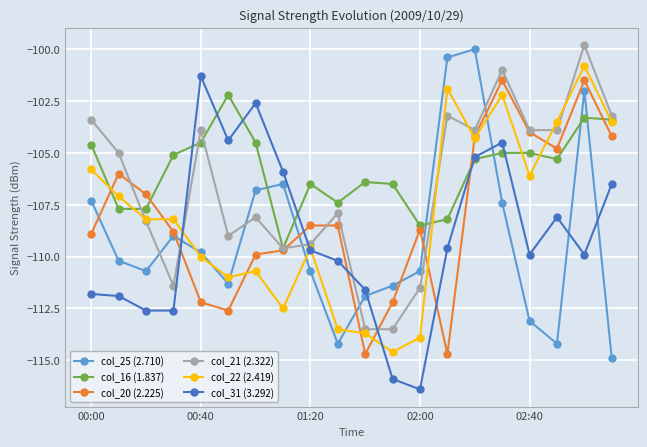

Rank the series by their maximum value, from highest to lowest.

col_21 (2.322), col_25 (2.710), col_22 (2.419), col_31 (3.292), col_20 (2.225), col_16 (1.837)